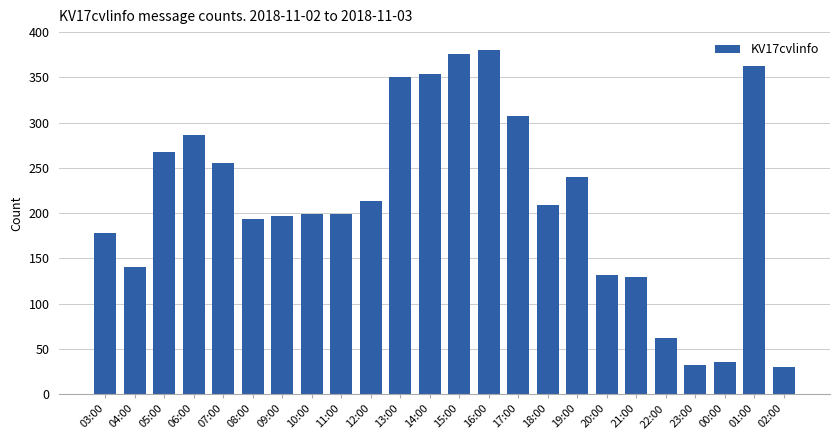

Does the chart contain any negative values?

No